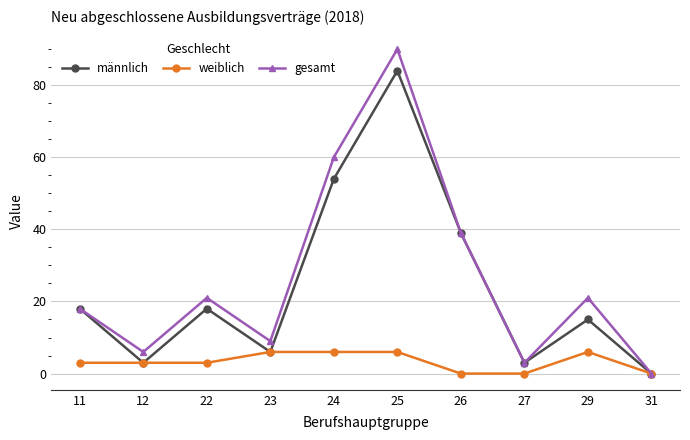

True or false: gesamt has a value of 3 at 23.

False